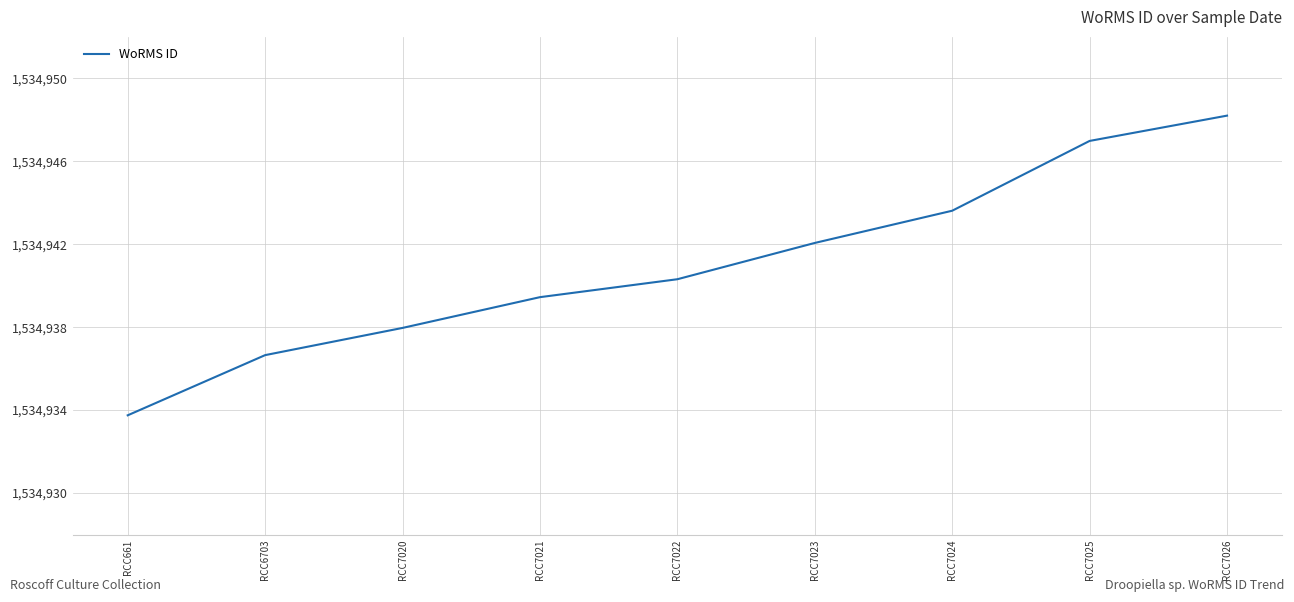

True or false: the data shows 343951.9 at RCC7026.

False